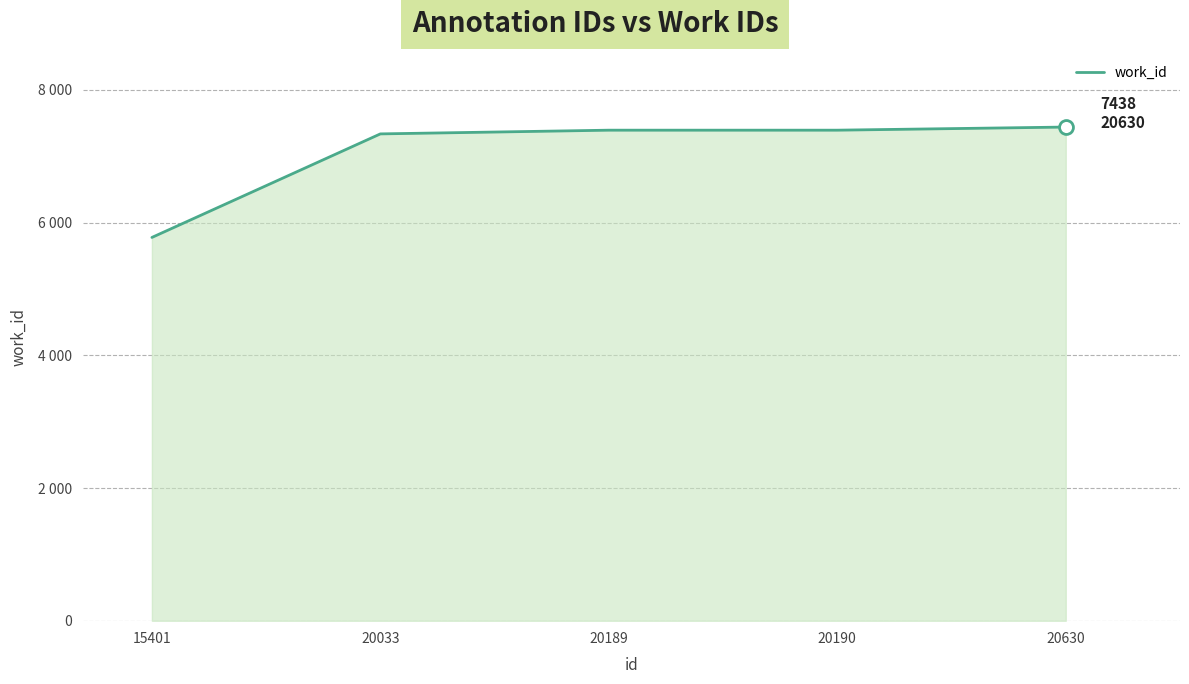

Does the chart have visible grid lines?

Yes